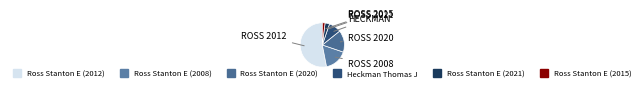

The Ross Stanton E (2008) slice represents 6% of the pie. True or false?

False